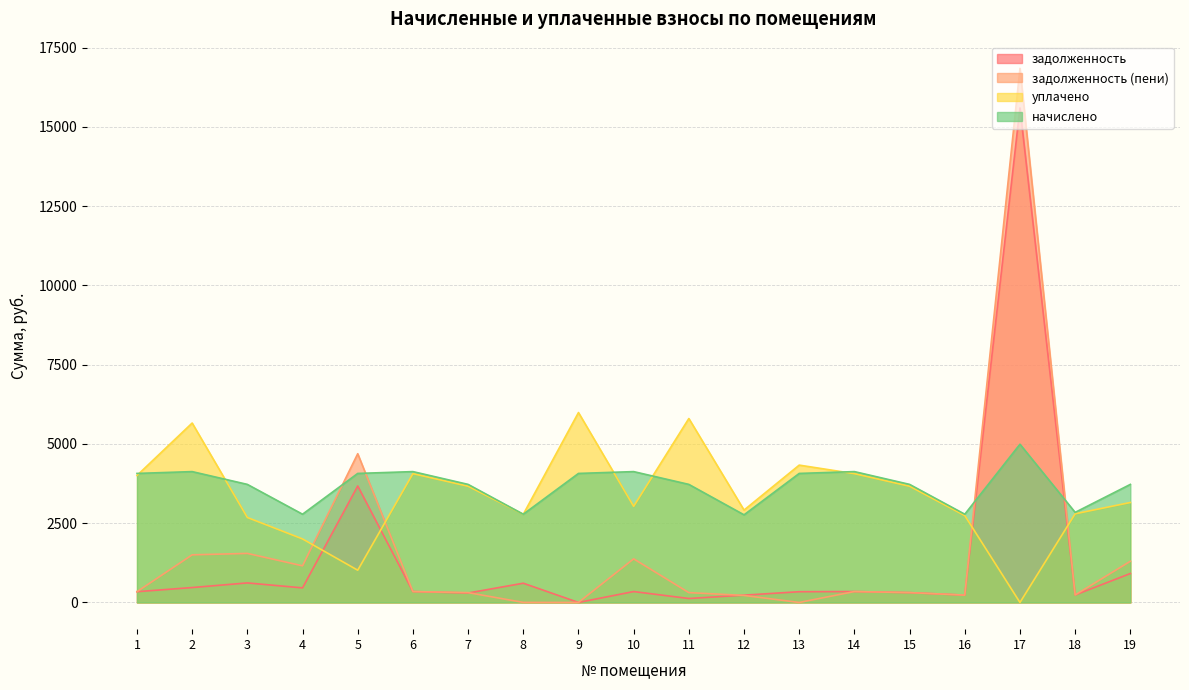

True or false: начислено has a value of 7310.7 at 2.

False